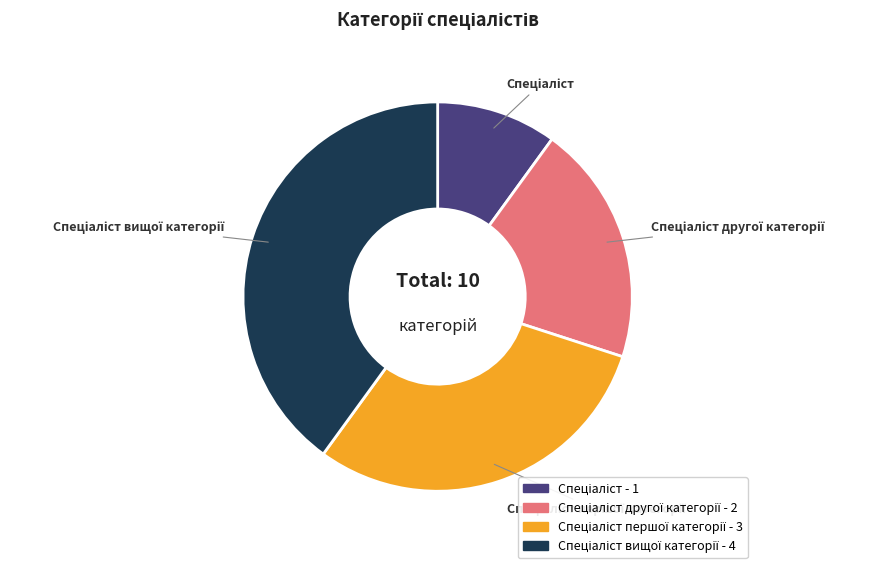

Count the number of slices in the pie.

4